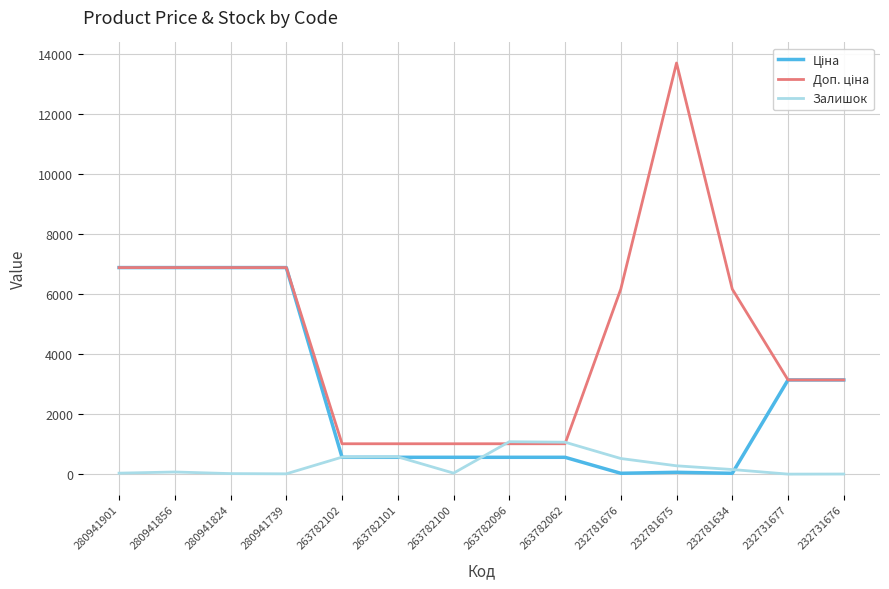

What is the maximum value shown in the chart?

13693.5